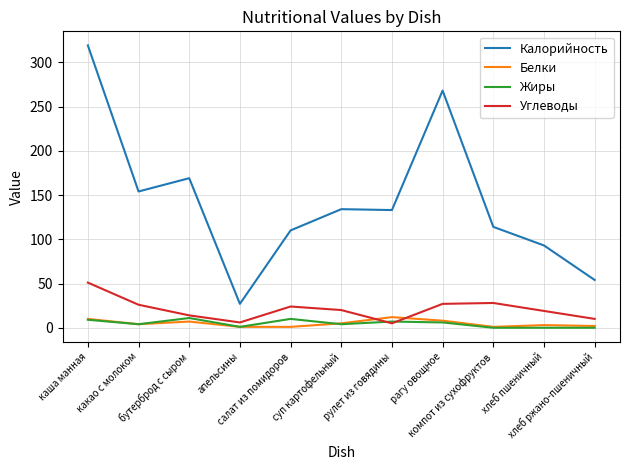

Is it true that Калорийность equals 154 at какао с молоком?

True